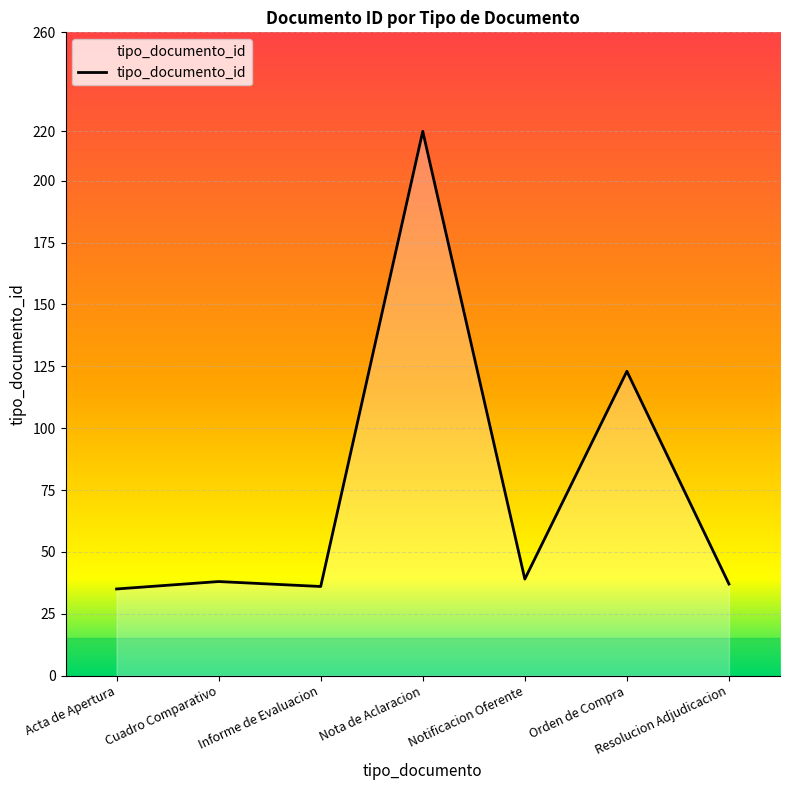

What is the maximum value shown in the chart?

220